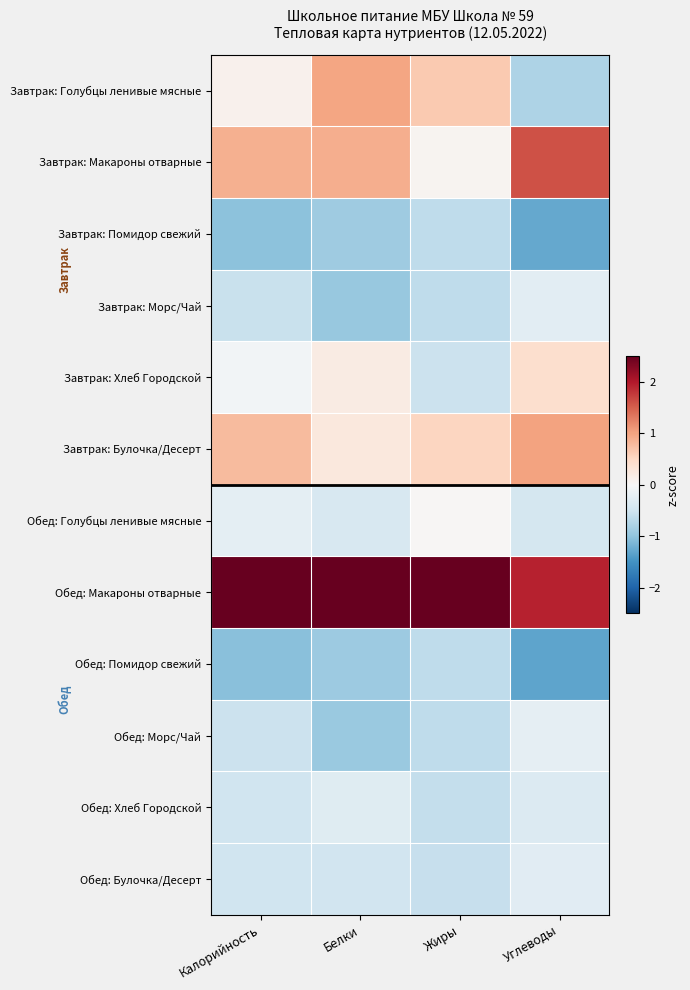

Reading left to right, what are all the values shown in this chart?

Завтрак: Голубцы ленивые мясные: Калорийность=0.1	Белки=1.0	Жиры=0.7	Углеводы=-0.8
Завтрак: Макароны отварные: Калорийность=0.9	Белки=0.9	Жиры=0.1	Углеводы=1.6
Завтрак: Помидор свежий: Калорийность=-1.0	Белки=-0.9	Жиры=-0.6	Углеводы=-1.3
Завтрак: Морс/Чай: Калорийность=-0.6	Белки=-1.0	Жиры=-0.6	Углеводы=-0.3
Завтрак: Хлеб Городской: Калорийность=-0.1	Белки=0.2	Жиры=-0.5	Углеводы=0.4
Завтрак: Булочка/Десерт: Калорийность=0.8	Белки=0.3	Жиры=0.5	Углеводы=1.0
Обед: Голубцы ленивые мясные: Калорийность=-0.2	Белки=-0.4	Жиры=0.0	Углеводы=-0.4
Обед: Макароны отварные: Калорийность=2.7	Белки=2.5	Жиры=2.9	Углеводы=1.9
Обед: Помидор свежий: Калорийность=-1.0	Белки=-0.9	Жиры=-0.6	Углеводы=-1.3
Обед: Морс/Чай: Калорийность=-0.5	Белки=-0.9	Жиры=-0.6	Углеводы=-0.2
Обед: Хлеб Городской: Калорийность=-0.5	Белки=-0.3	Жиры=-0.6	Углеводы=-0.3
Обед: Булочка/Десерт: Калорийность=-0.5	Белки=-0.5	Жиры=-0.6	Углеводы=-0.3